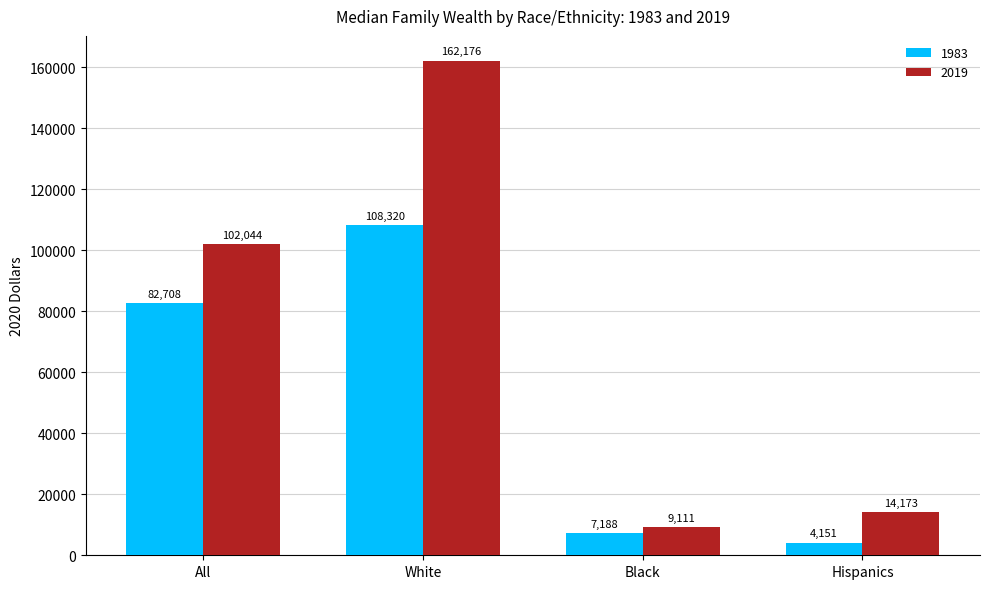

How many groups of bars are there?

4